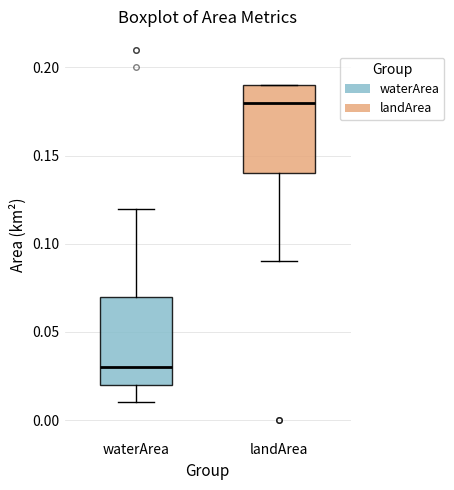

Which box's median line is the highest?

landArea